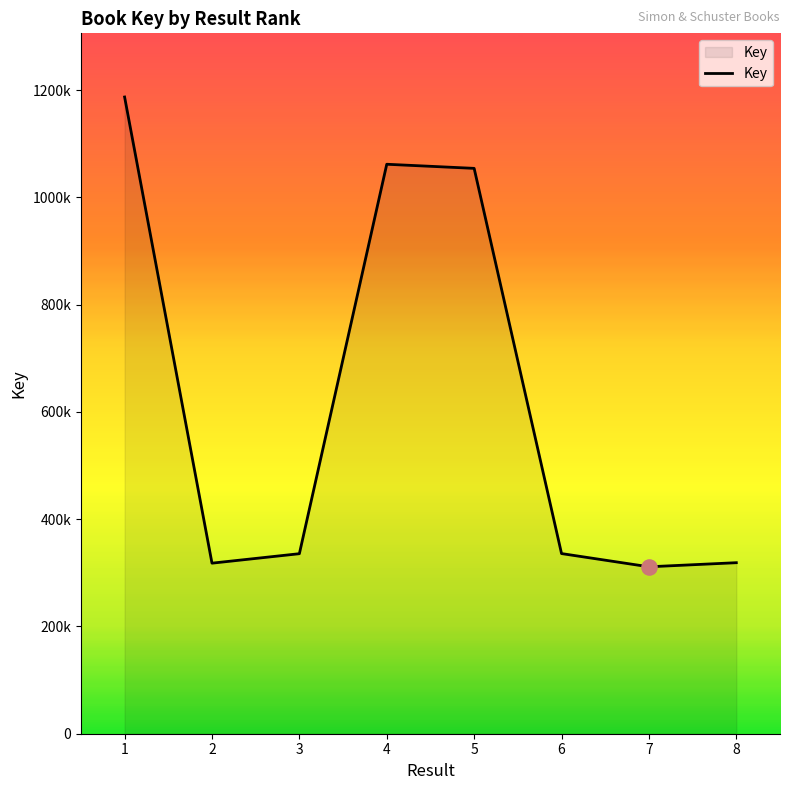

What is the change in value from 1 to 7?

-875852